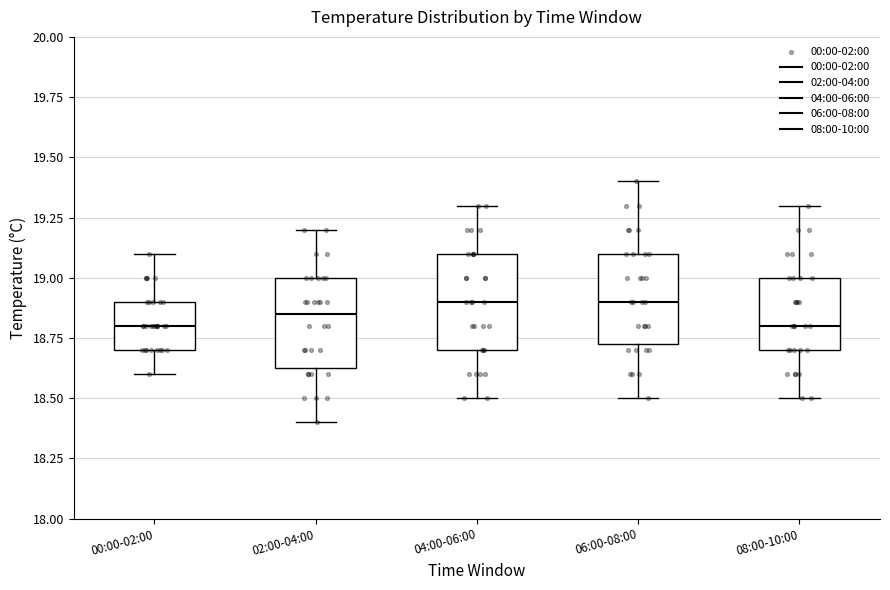

Reading left to right, transcribe this box plot: for each box, give where its median line is, the range the box spans, and where its two whiskers end, as read against the y-axis. The values are not printed on the chart, so give them approximately, as read against the axis.

00:00-02:00: median 18.80, box 18.70 to 18.90, whiskers 18.60 to 19.10
02:00-04:00: median 18.85, box 18.65 to 19.00, whiskers 18.40 to 19.20
04:00-06:00: median 18.90, box 18.70 to 19.10, whiskers 18.50 to 19.30
06:00-08:00: median 18.90, box 18.75 to 19.10, whiskers 18.50 to 19.40
08:00-10:00: median 18.80, box 18.70 to 19.00, whiskers 18.50 to 19.30